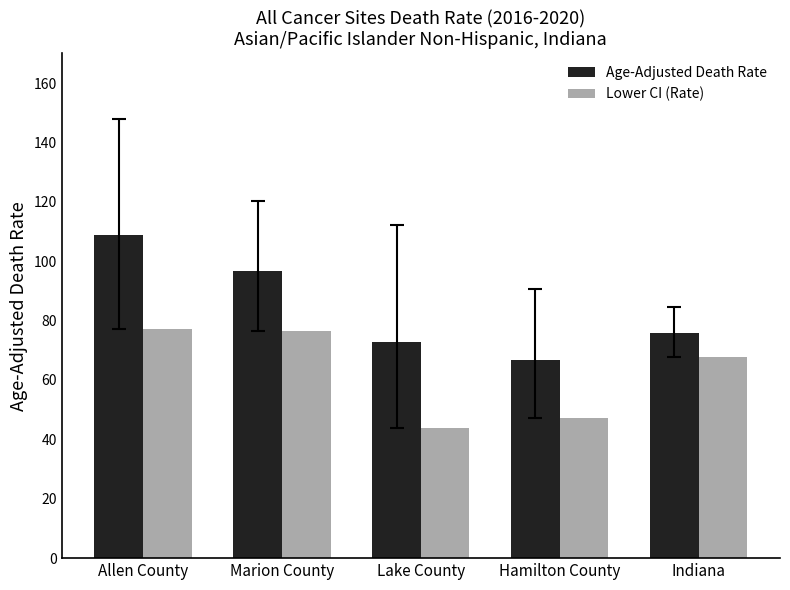

Which category has the lowest value across all series?

Lake County